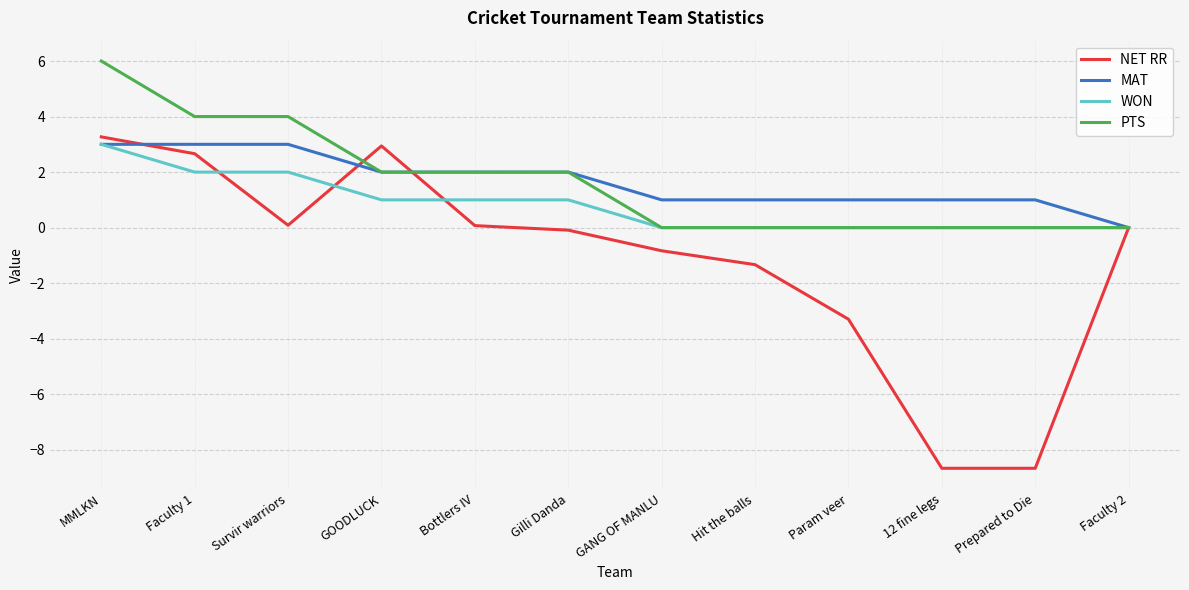

True or false: MAT has a value of 3.5 at Gilli Danda.

False